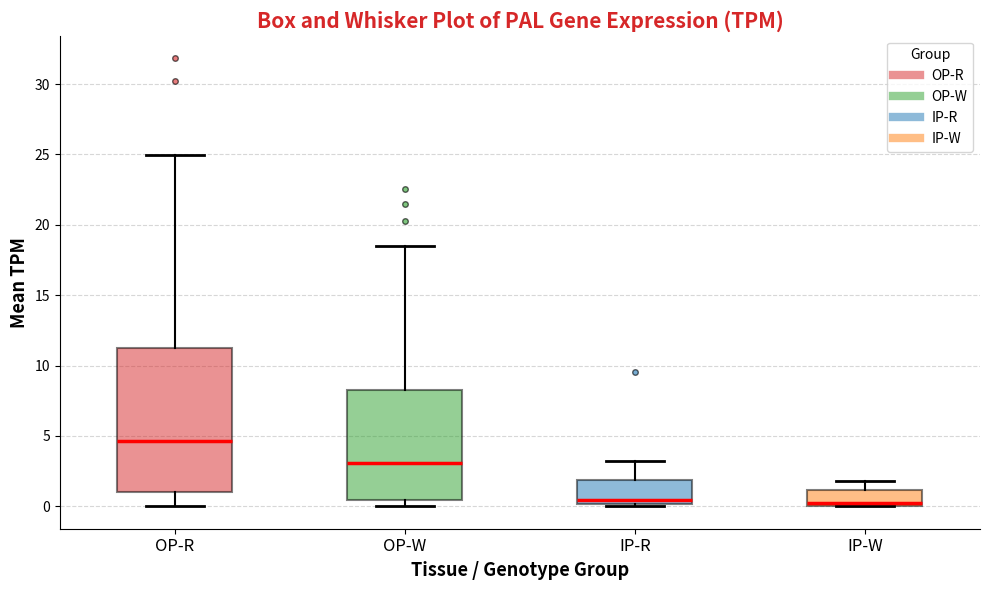

Where is the lower edge of the box for IP-W on the y-axis? The values are not printed on the chart, so give them approximately, as read against the axis.

0.0